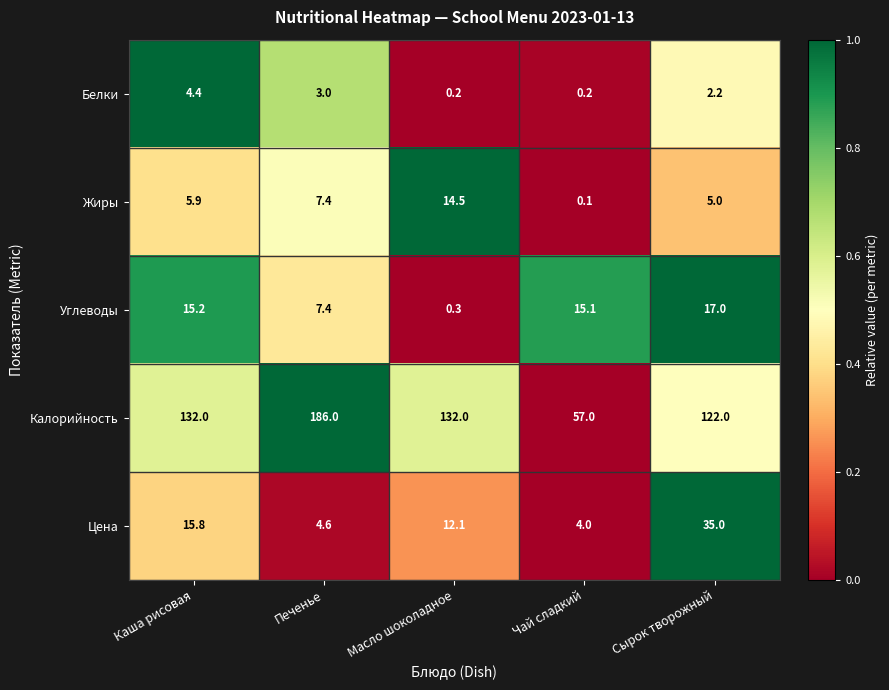

How many data points in Углеводы are above 15?

3